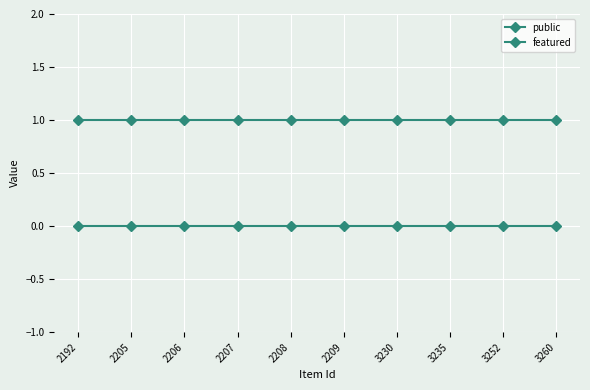

How many lines are shown in the chart?

2